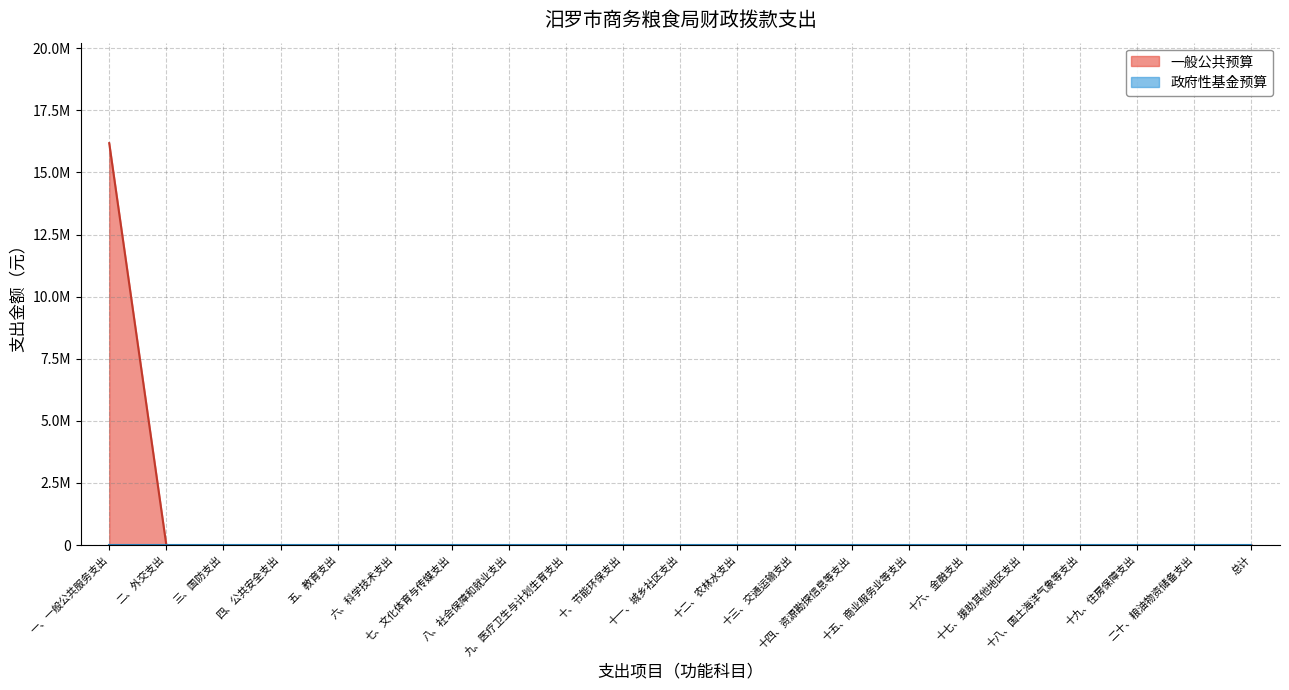

The chart shows a value of -8448340 at 十五、商业服务业等支出. True or false?

False